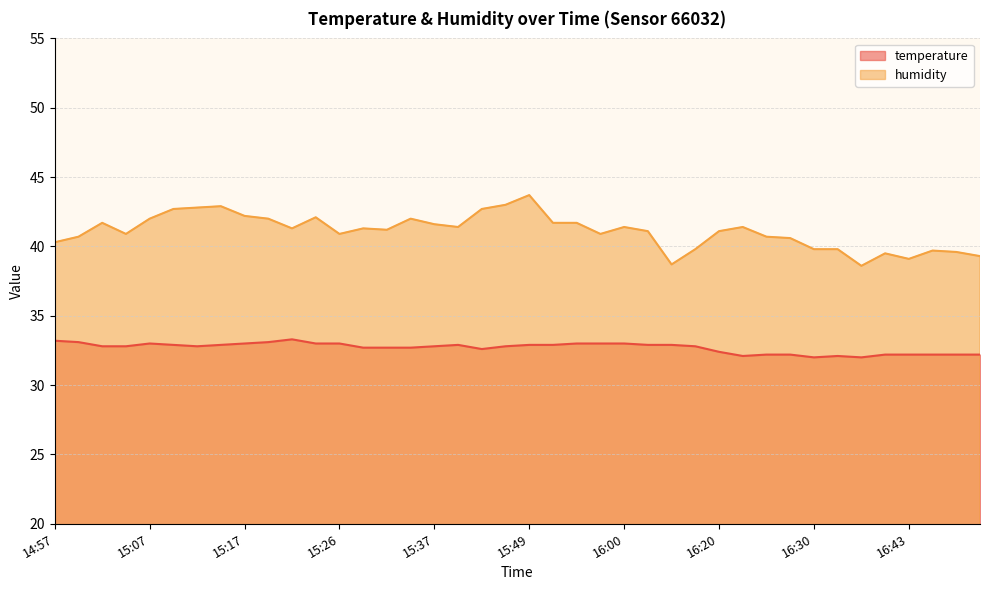

How many data points does each series have?

40